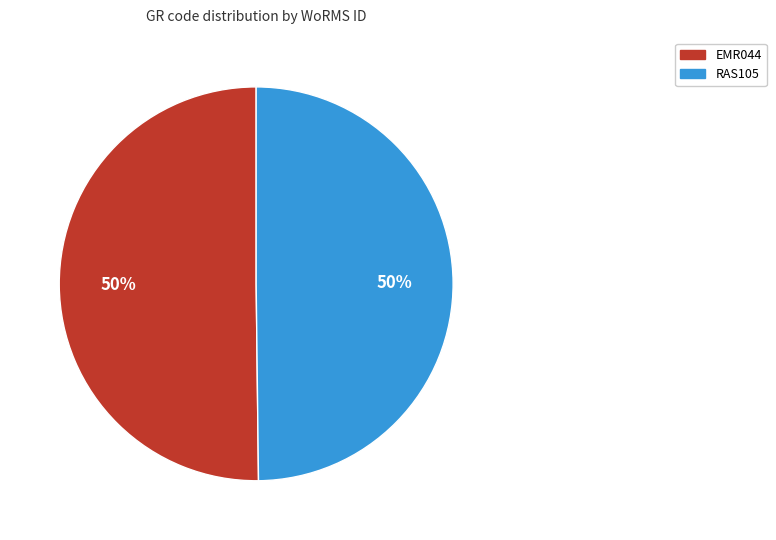

Count the number of slices in the pie.

2